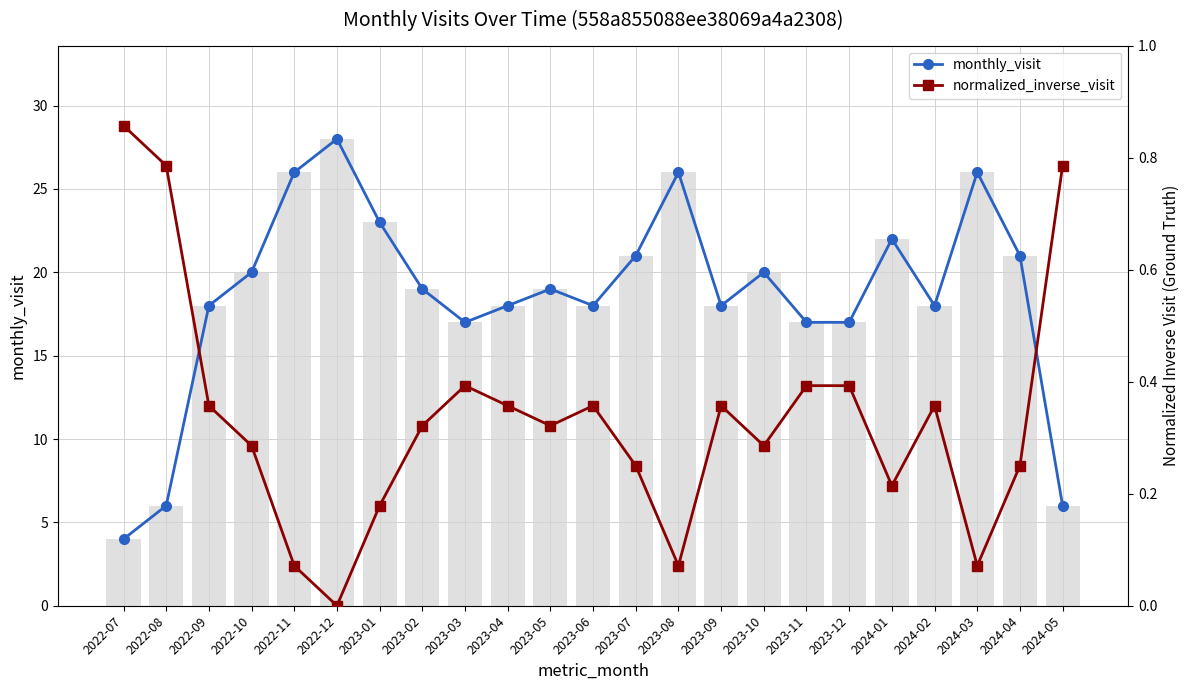

Reading left to right, what are all the values shown in this chart?

monthly_visit: 2022-07=4.0	2022-08=6.0	2022-09=18.0	2022-10=20.0	2022-11=26.0	2022-12=28.0	2023-01=23.0	2023-02=19.0	2023-03=17.0	2023-04=18.0	2023-05=19.0	2023-06=18.0	2023-07=21.0	2023-08=26.0	2023-09=18.0	2023-10=20.0	2023-11=17.0	2023-12=17.0	2024-01=22.0	2024-02=18.0	2024-03=26.0	2024-04=21.0	2024-05=6.0
normalized_inverse_visit: 2022-07=0.9	2022-08=0.8	2022-09=0.4	2022-10=0.3	2022-11=0.1	2022-12=0.0	2023-01=0.2	2023-02=0.3	2023-03=0.4	2023-04=0.4	2023-05=0.3	2023-06=0.4	2023-07=0.2	2023-08=0.1	2023-09=0.4	2023-10=0.3	2023-11=0.4	2023-12=0.4	2024-01=0.2	2024-02=0.4	2024-03=0.1	2024-04=0.2	2024-05=0.8